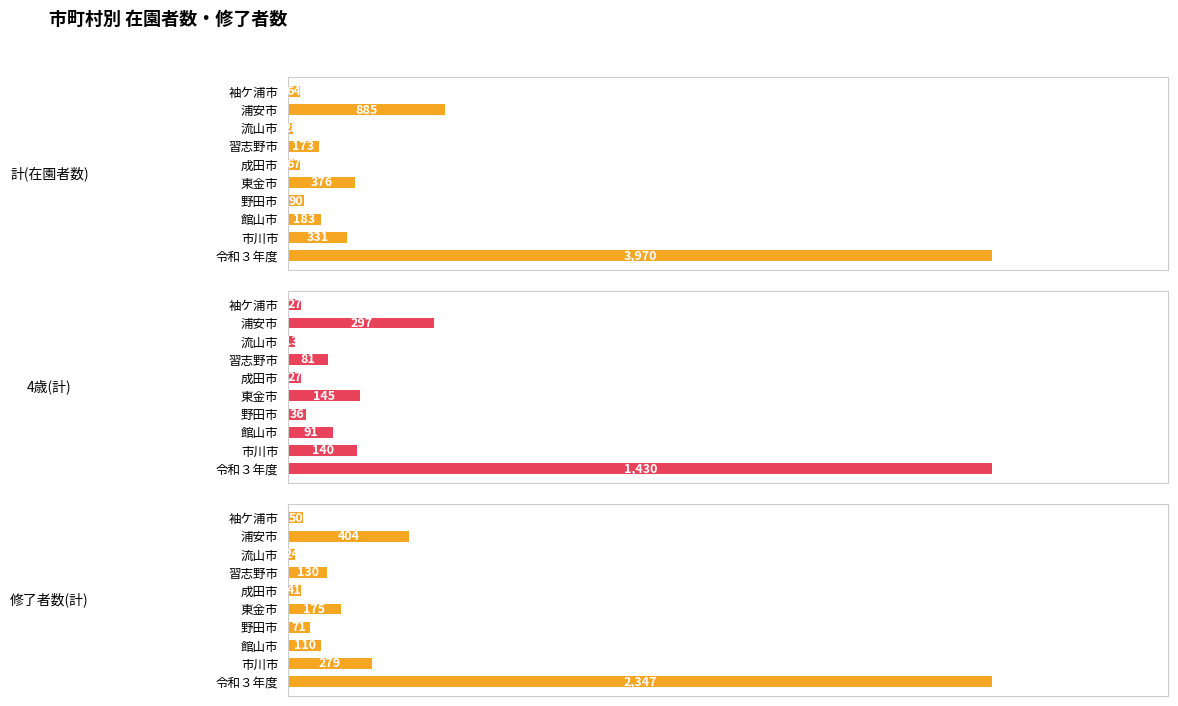

What is the sum of all 修了者数(計) values?

3631